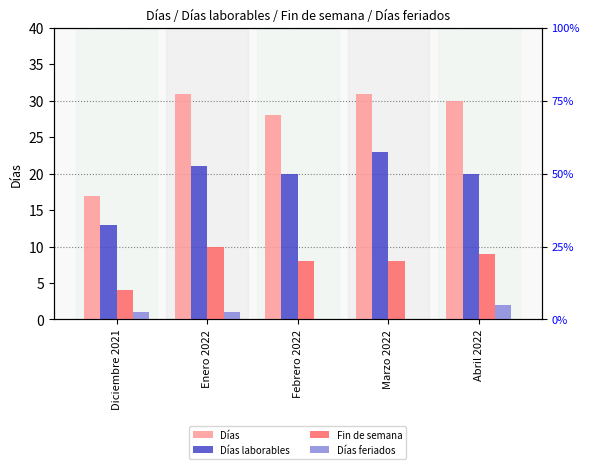

Between Febrero 2022 and Abril 2022, which series saw the biggest shift?

Días